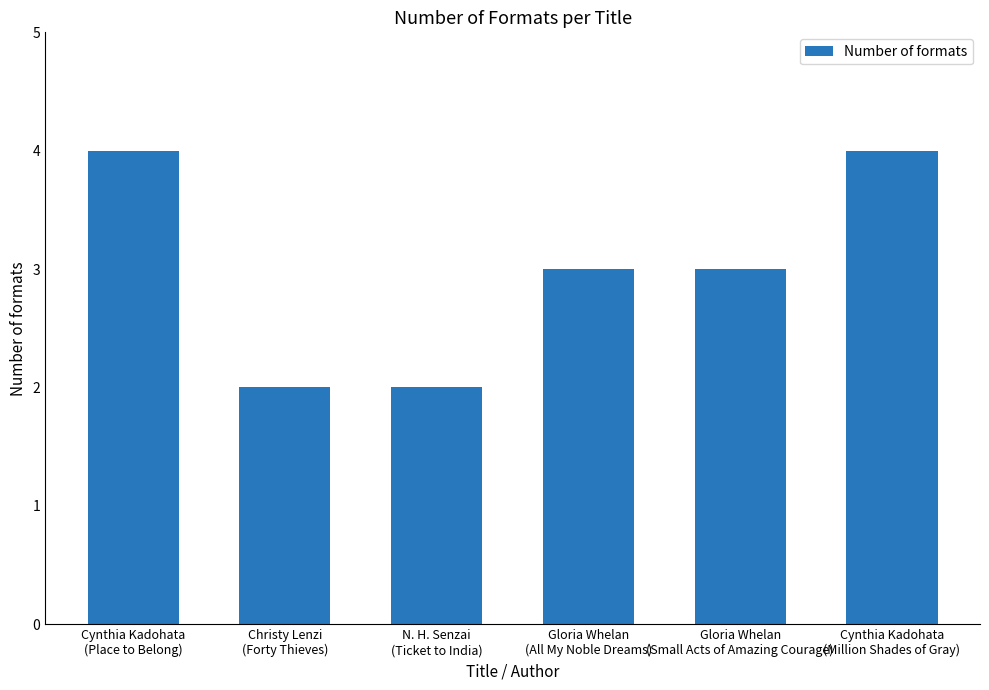

Does the chart contain stacked bars?

No